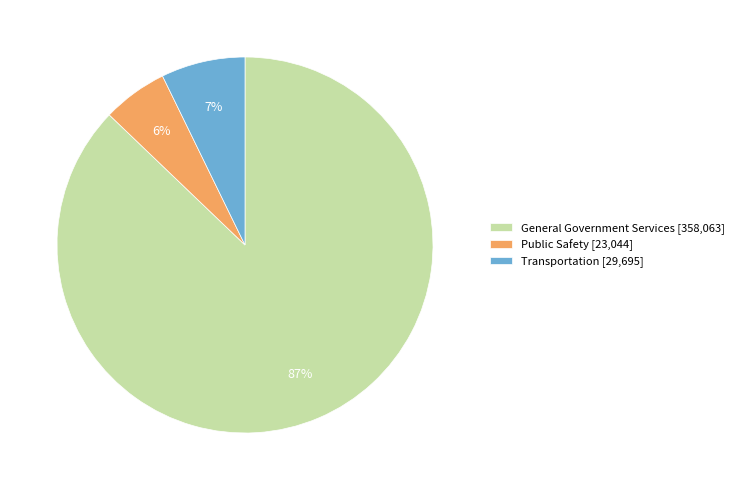

Is it true that Transportation is 7% of the pie?

True